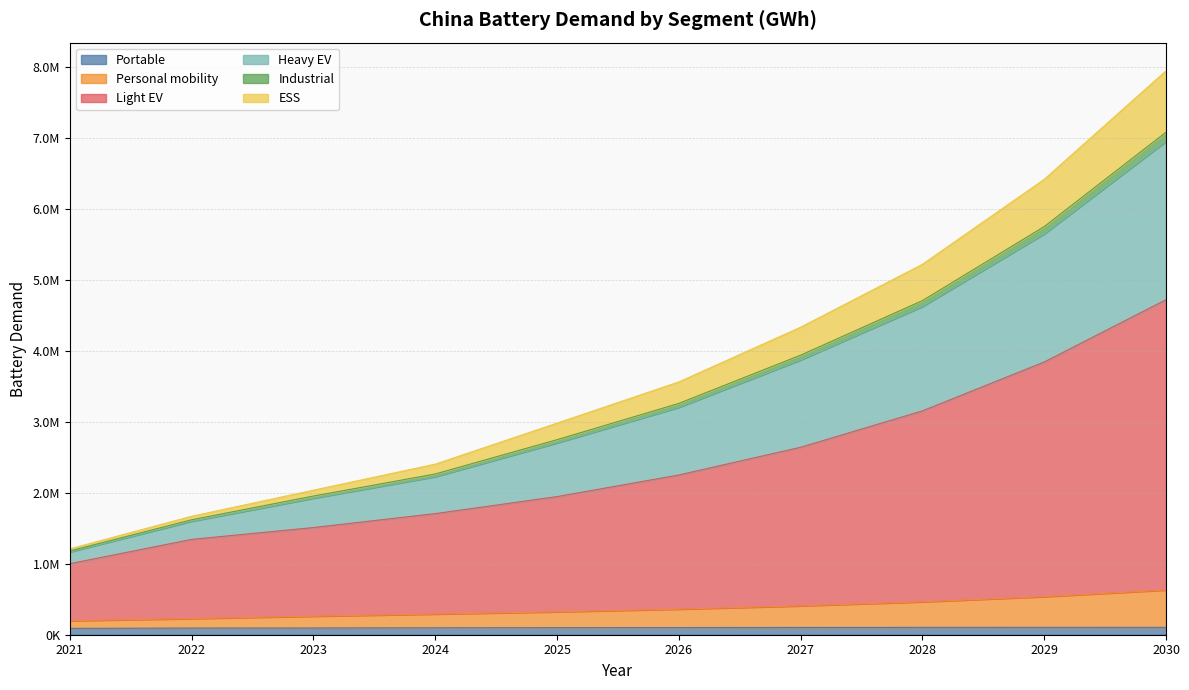

True or false: Personal mobility has a value of 553881.2 at 2025.

False